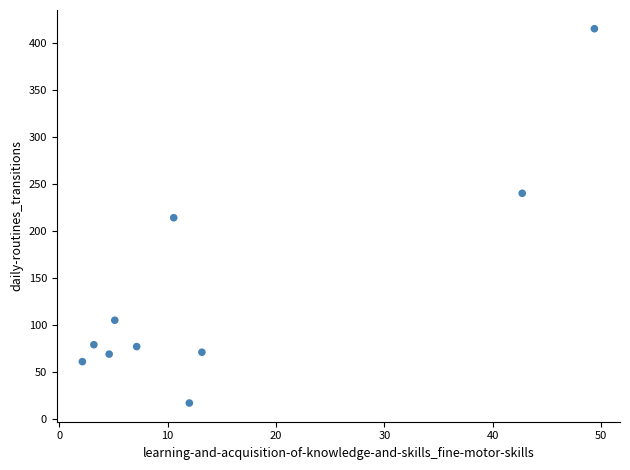

What is the range of Y values (max minus min)?

398